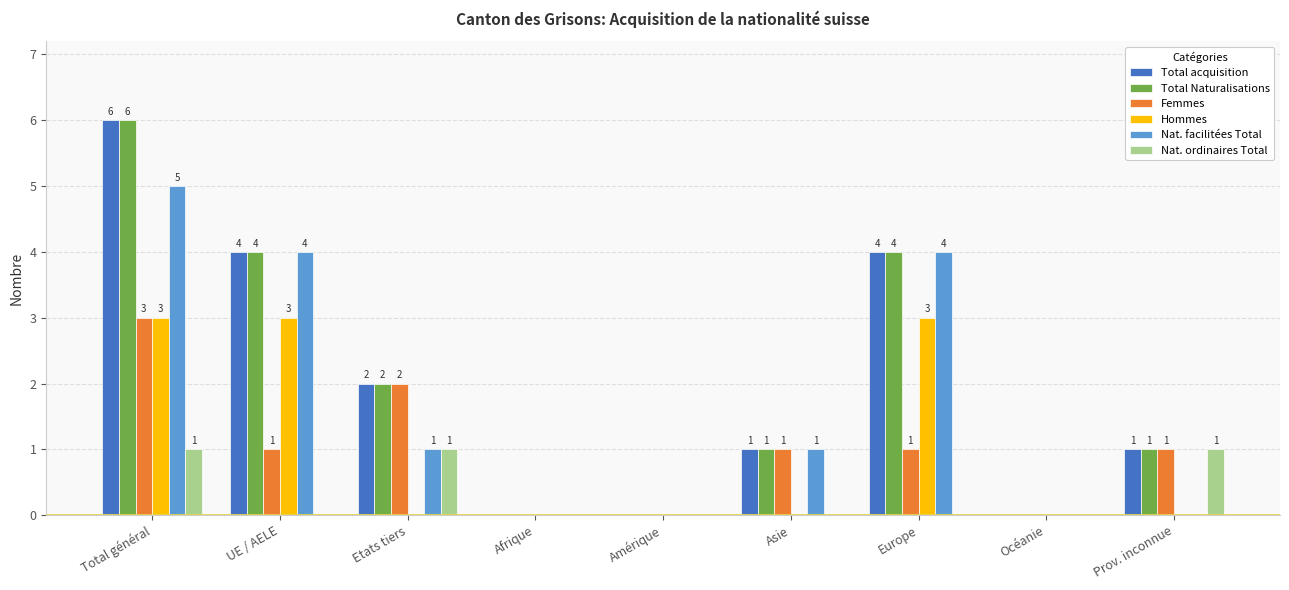

What are all the series names shown in the legend?

Total acquisition, Total Naturalisations, Femmes, Hommes, Nat. facilitées Total, Nat. ordinaires Total